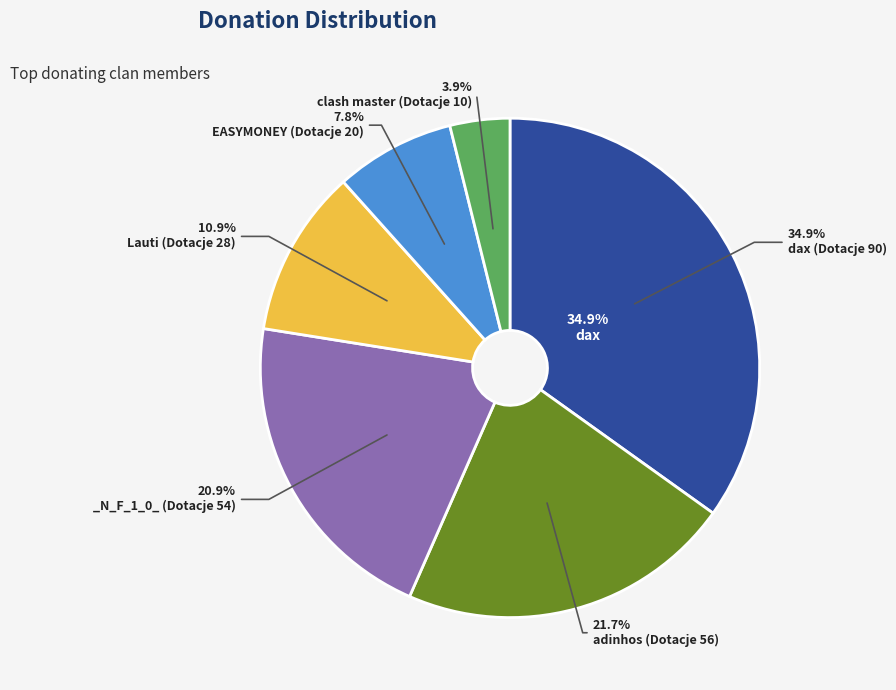

Is there a majority slice in this chart?

No